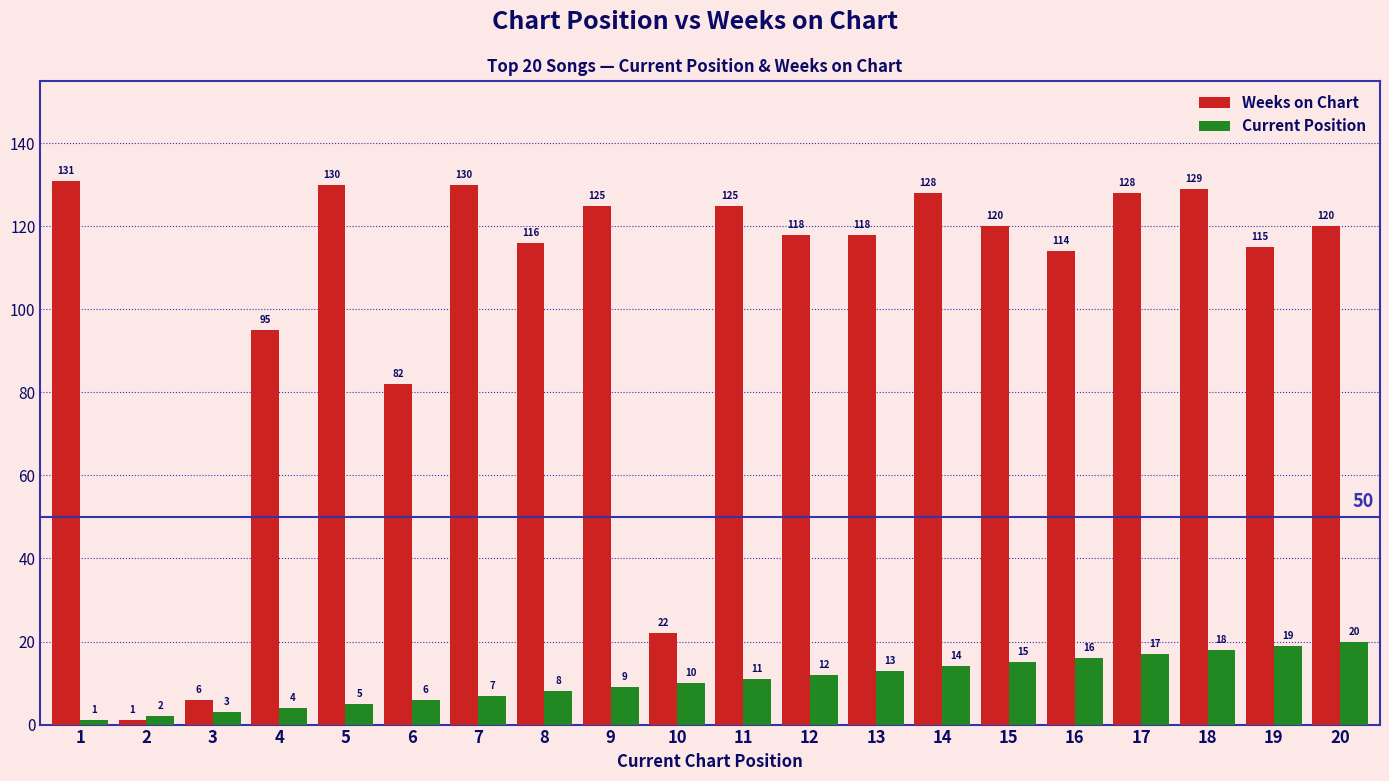

Are the bars grouped side by side (vs. stacked)?

Yes